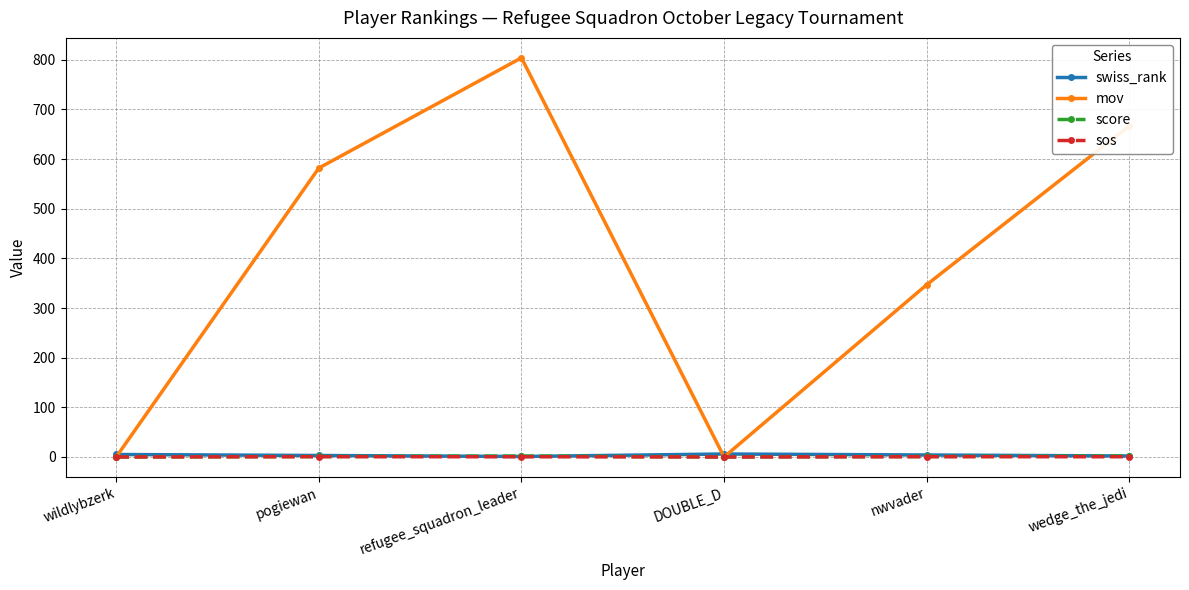

True or false: mov has a value of 582.0 at pogiewan.

True